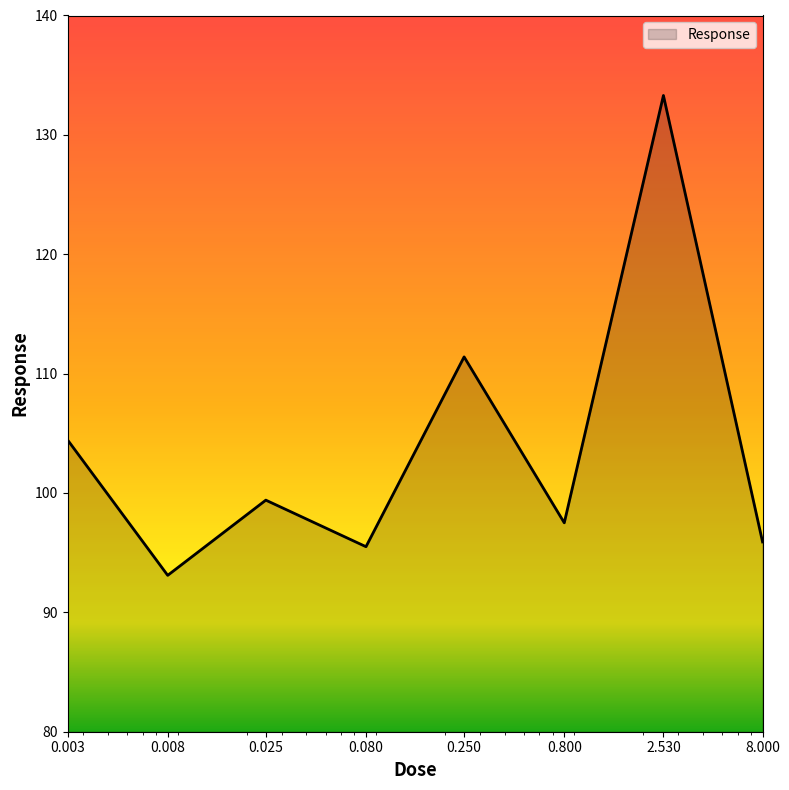

What is the maximum value shown in the chart?

133.3